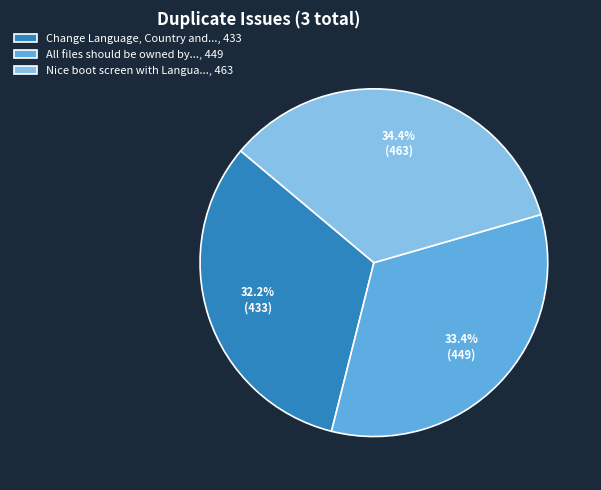

Which has a higher value, All files should be owned by..., 449 or Nice boot screen with Langua..., 463?

Nice boot screen with Langua..., 463